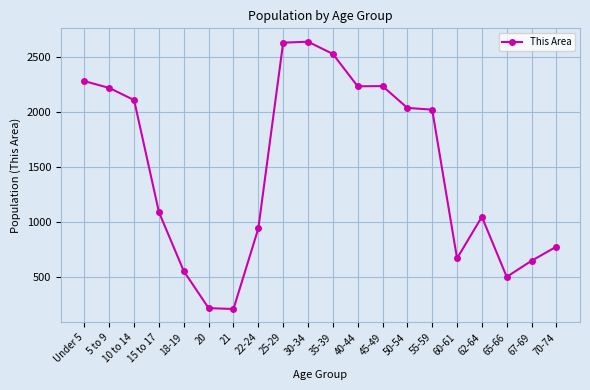

What is the label of the 11th point from the left?

35-39